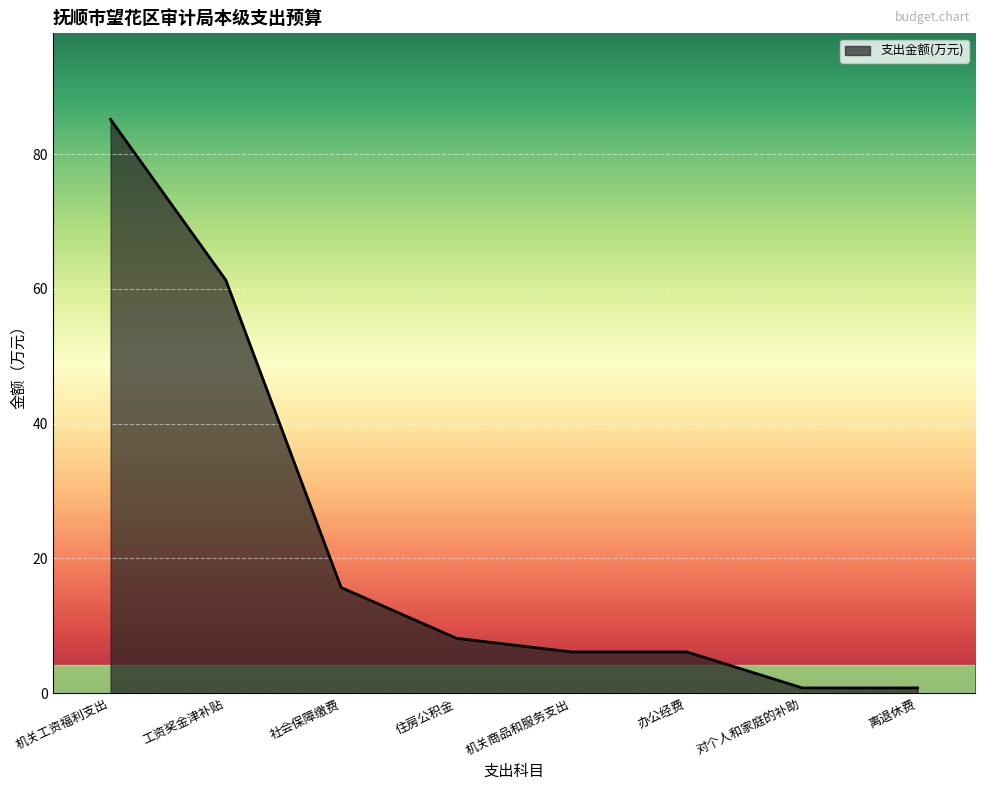

The value at 社会保障缴费 is 9.1. True or false?

False